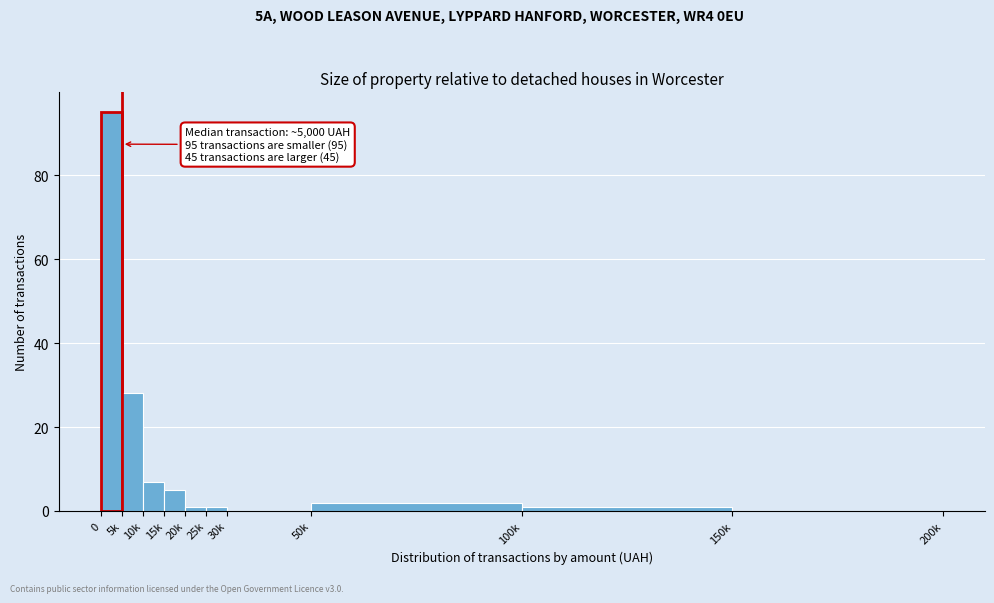

Reading right to left, transcribe all the data shown in this chart.

150k=0	100k=1	50k=2	30k=0	25k=1	20k=1	15k=5	10k=7	5k=28	0=95